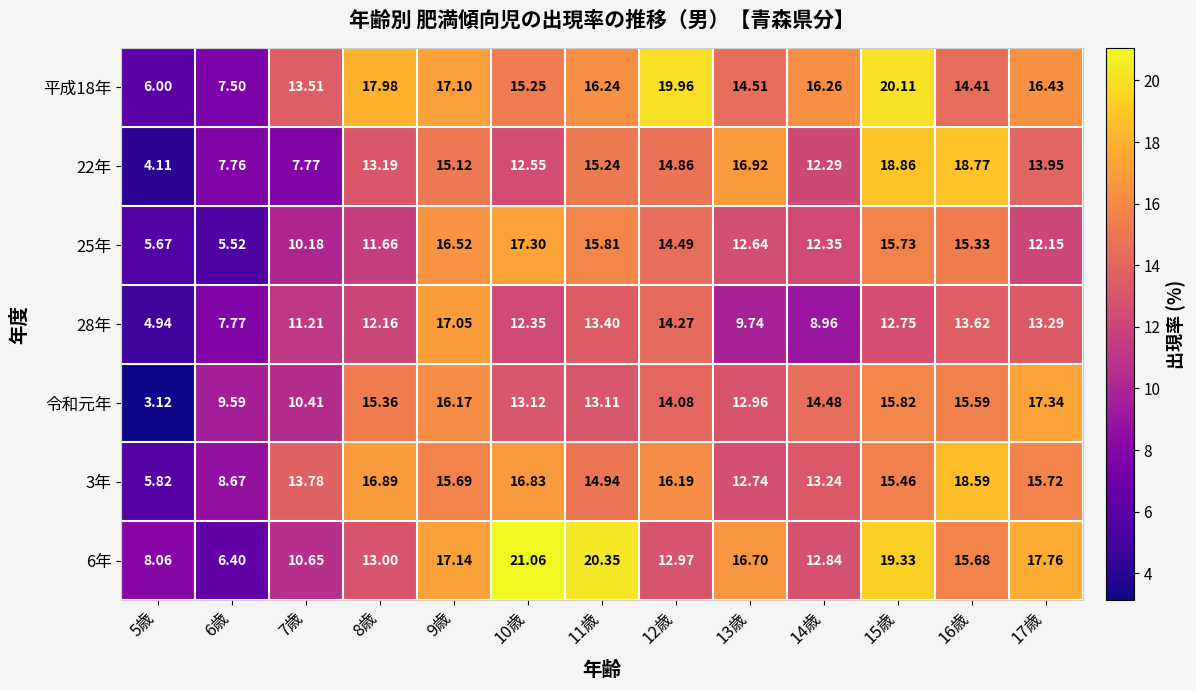

Is the value of 28年 at 11歳 greater than the value of 平成18年 at 5歳?

Yes